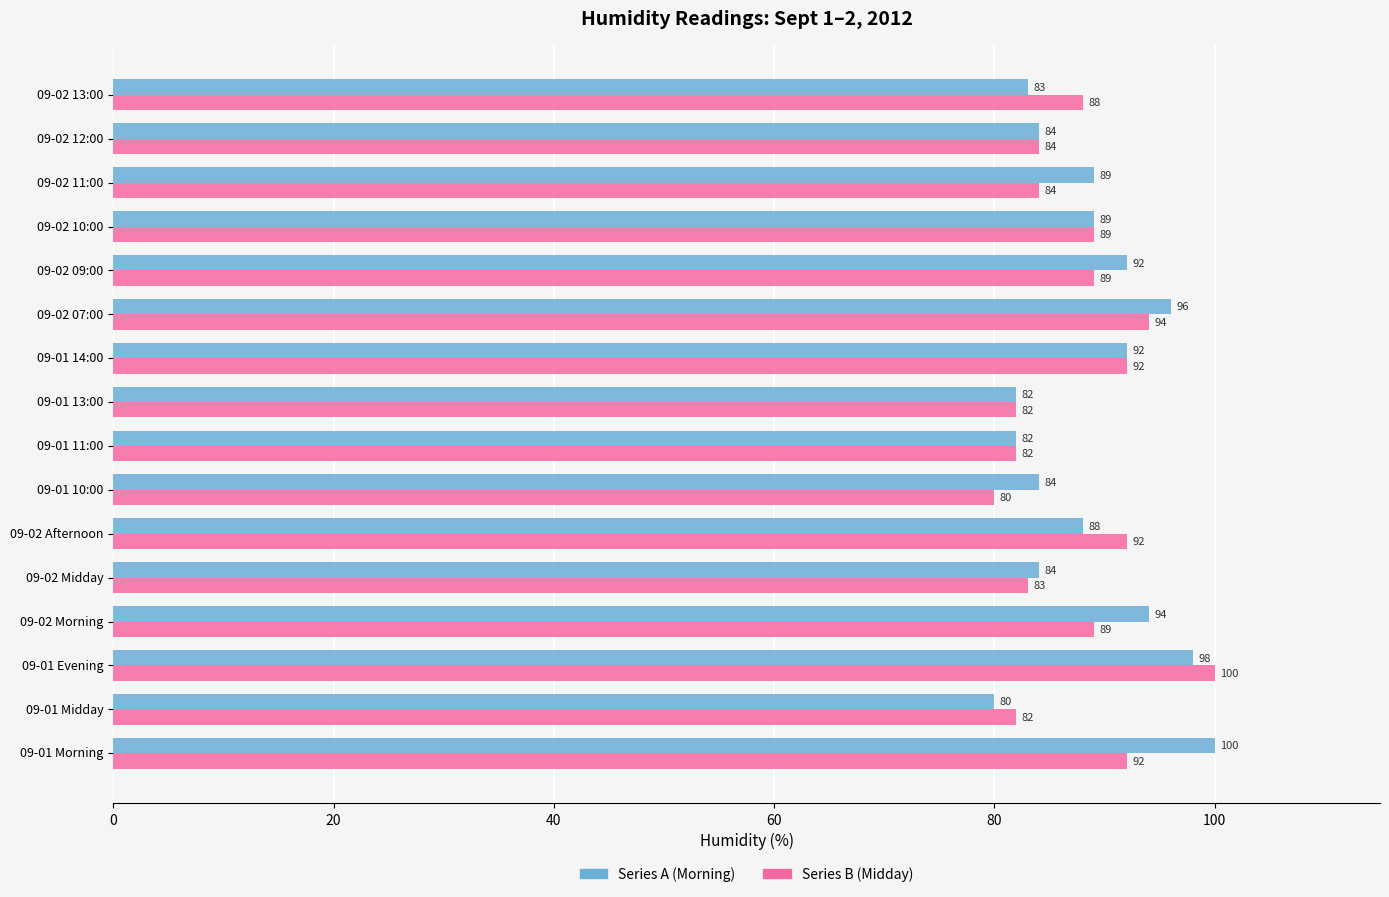

At which category is the sum across all series the highest?

09-01 Evening